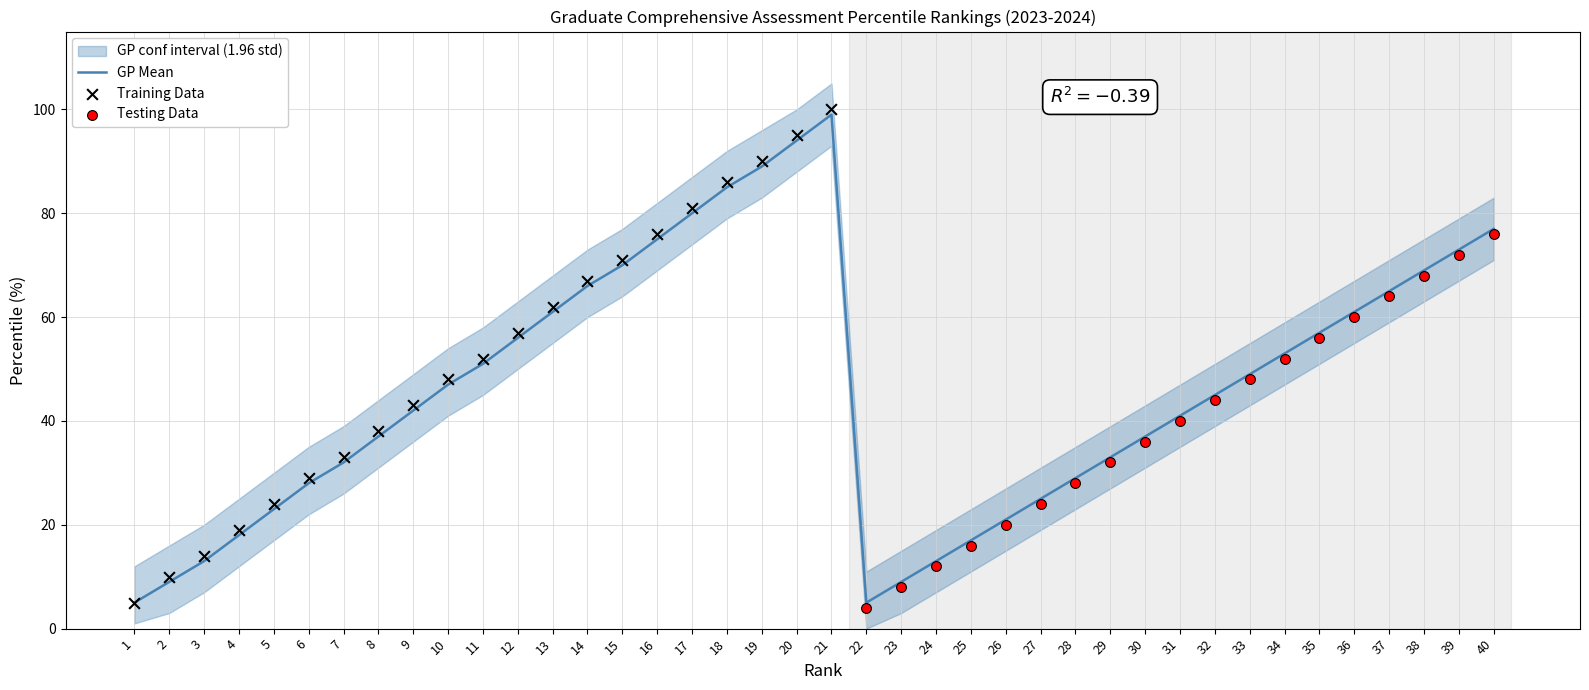

Which has a higher value, 29 or 28?

29